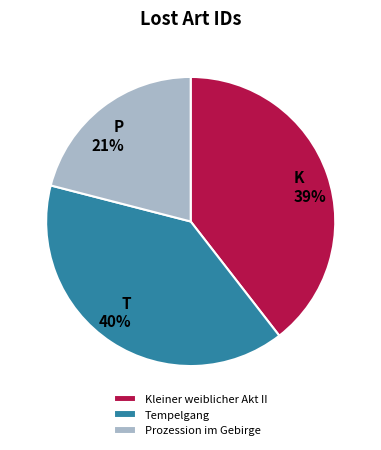

Do Tempelgang and Prozession im Gebirge together represent more than half of the pie?

Yes